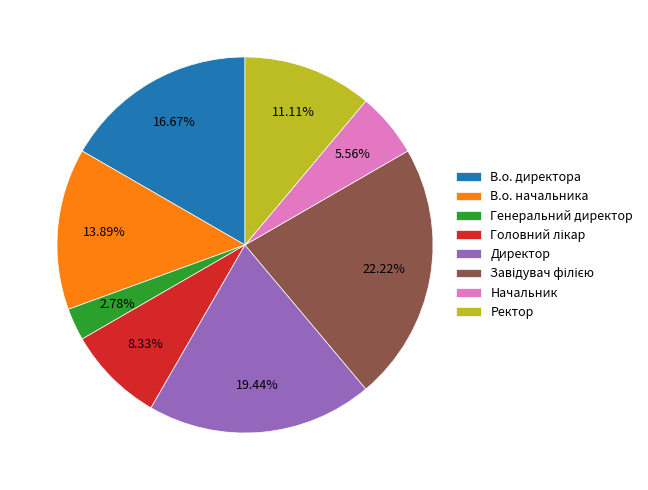

Count the number of slices in the pie.

8